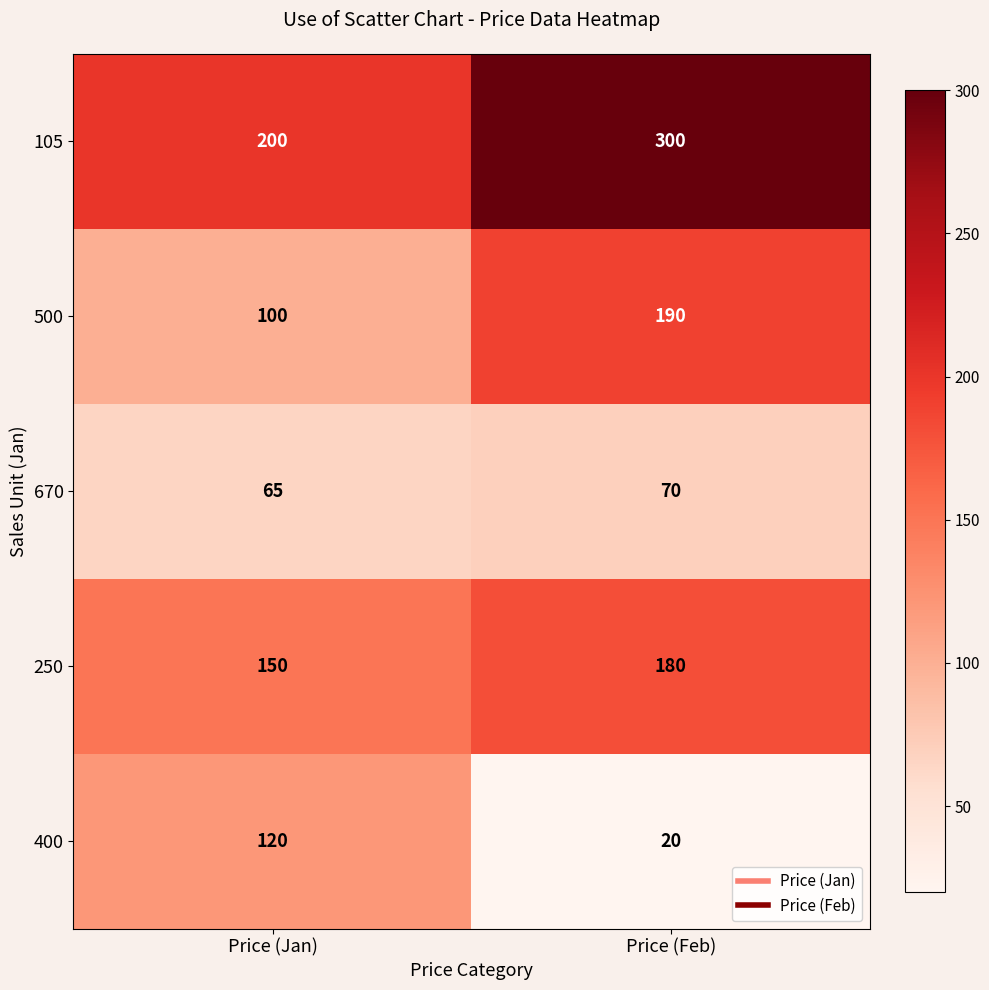

Reading left to right, extract all data points from this chart.

105: 200	300
500: 100	190
670: 65	70
250: 150	180
400: 120	20